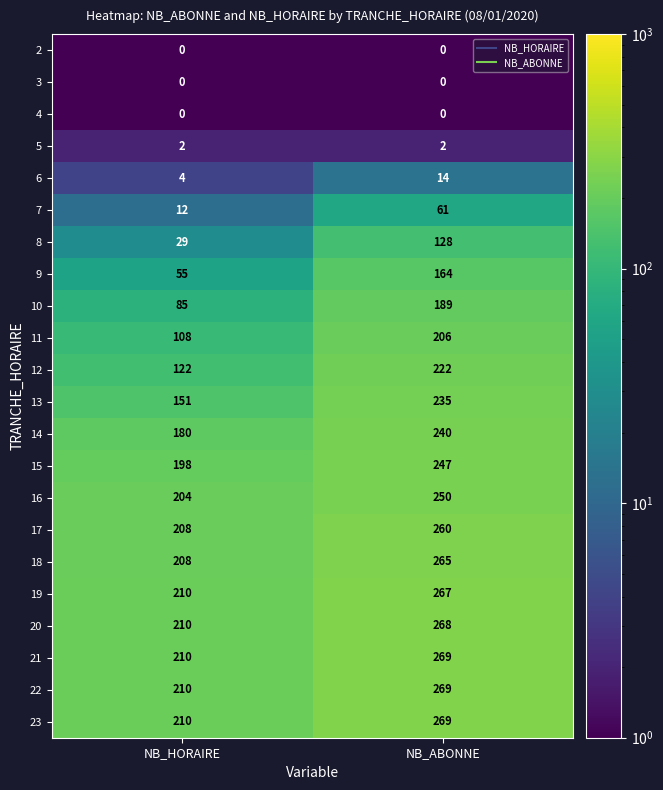

True or false: 16 has a value of 434 at NB_ABONNE.

False